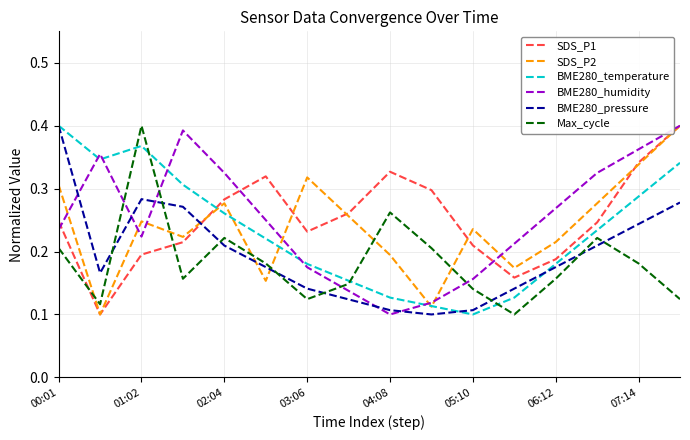

How many BME280_humidity values are between 0 and 1?

16